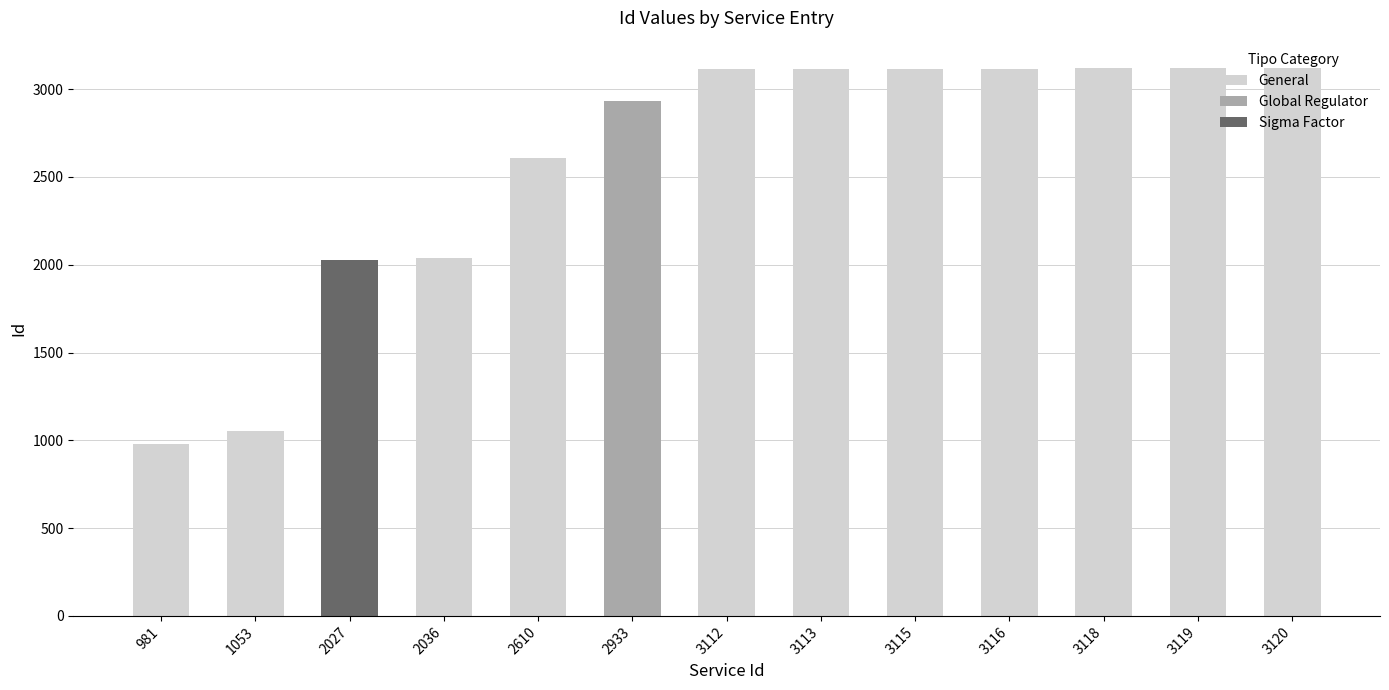

Which has a higher value, 1053 or 3119?

3119